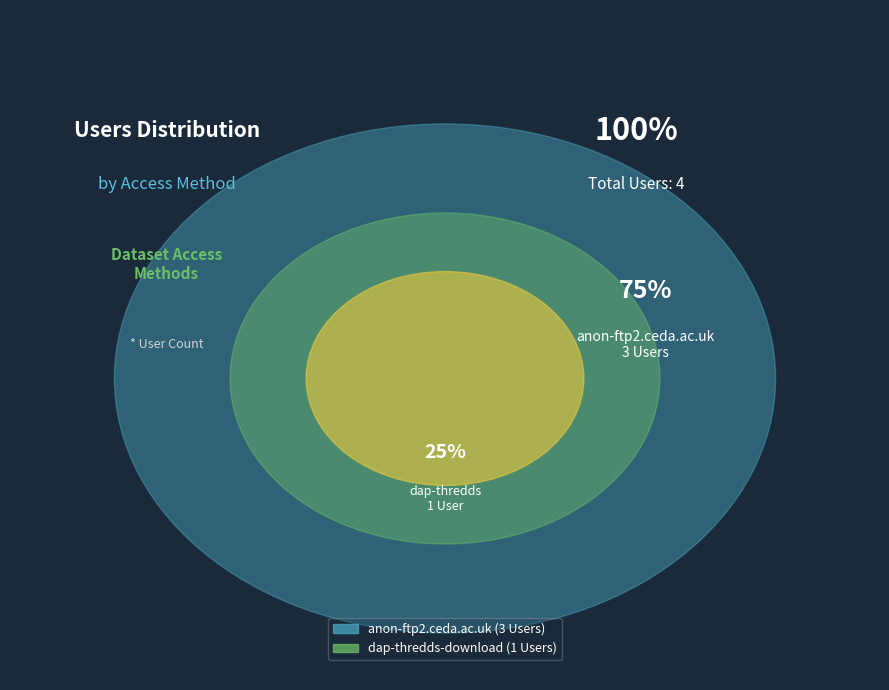

Count the number of slices in the pie.

2